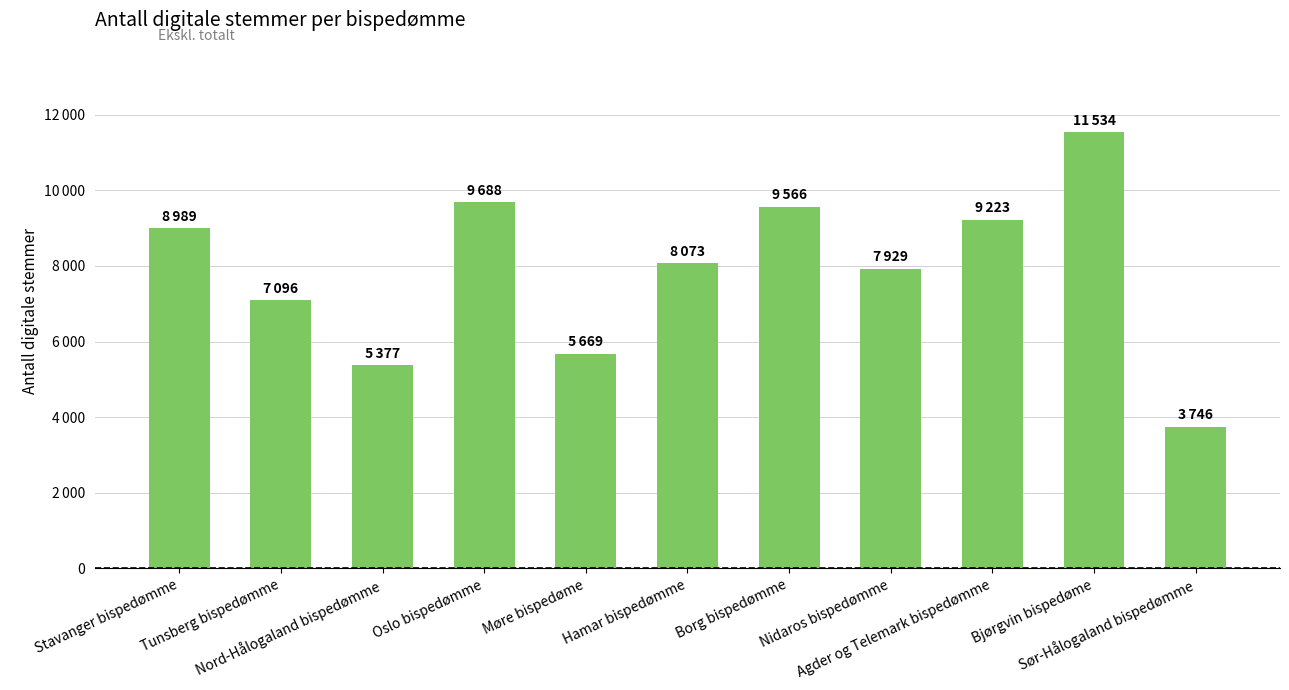

Between Nord-Hålogaland bispedømme and Møre bispedøme, which is larger?

Møre bispedøme